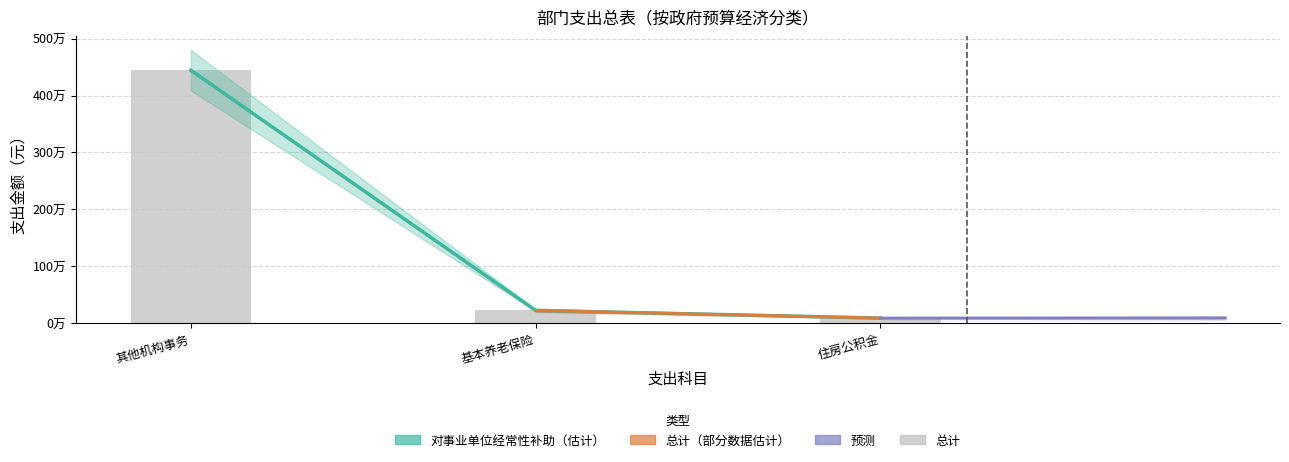

At which category is the sum across all series the highest?

其他政府办公厅（室）及相关机构事务支出